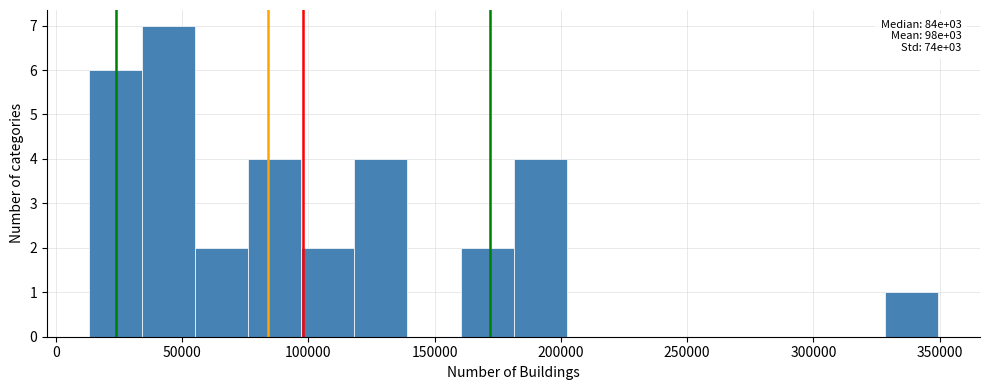

Which range on the x-axis has the tallest bar?

35000 to 55000